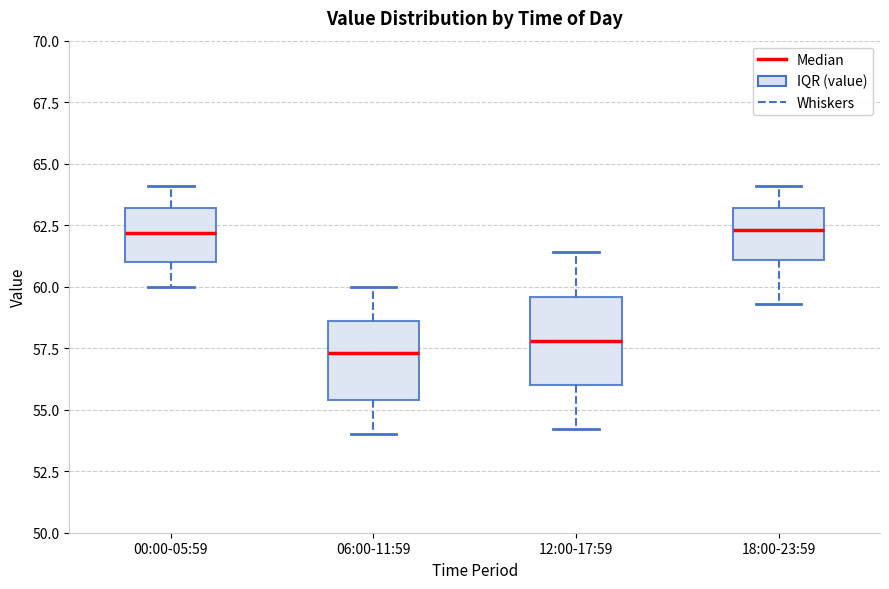

Where does the lower whisker of the box for 06:00-11:59 end on the y-axis? The values are not printed on the chart, so give them approximately, as read against the axis.

54.0